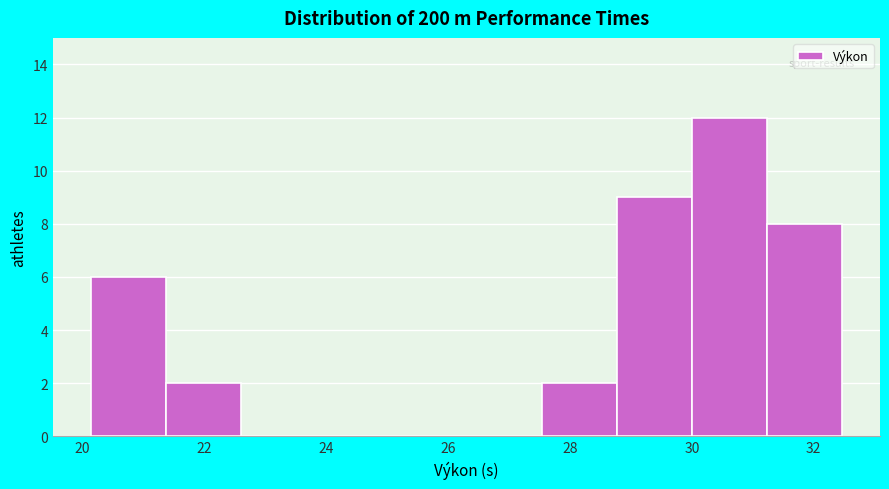

Over which range of the x-axis is the bar tallest?

30.0 to 31.2